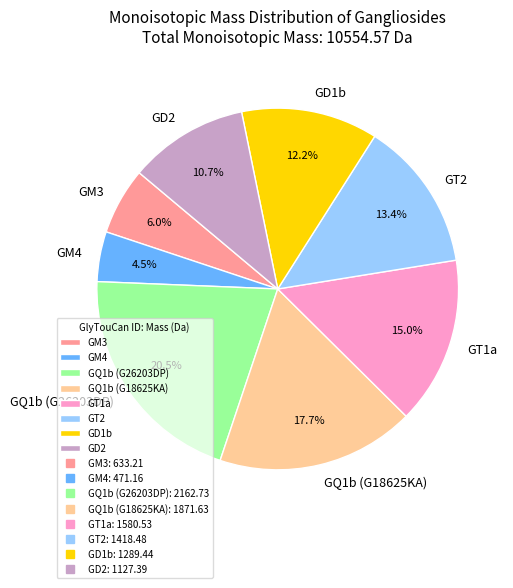

Which slice is the largest?

GQ1b (G26203DP)